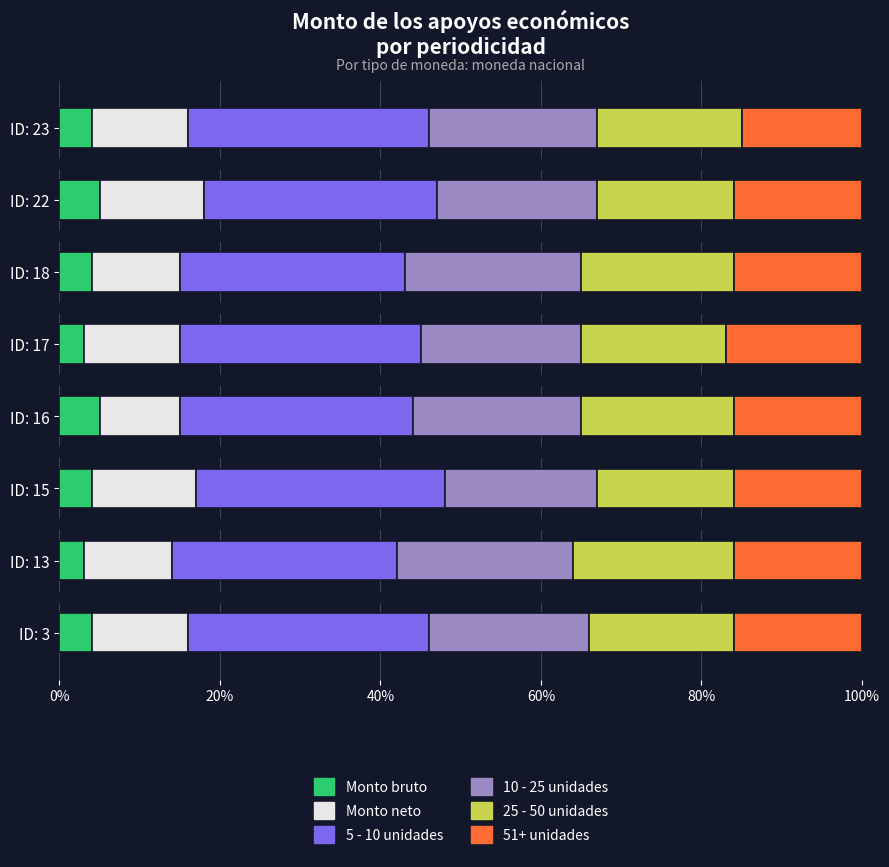

What position from the left is 20%?

2